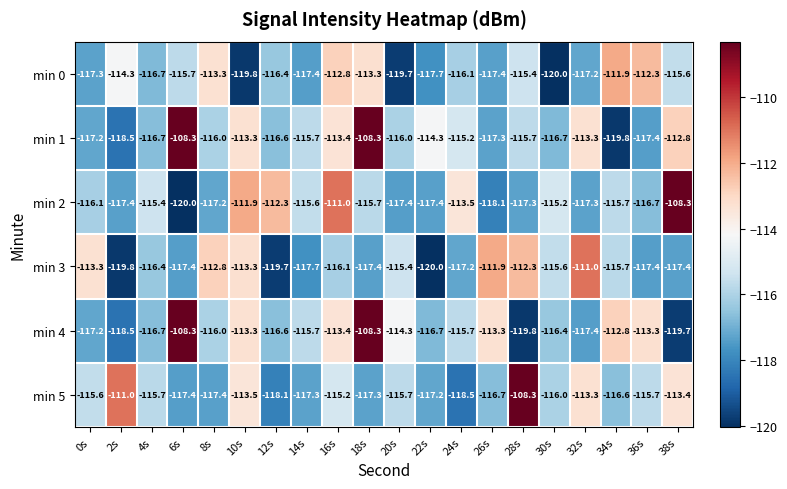

At which category is the sum across all series the highest?

18s